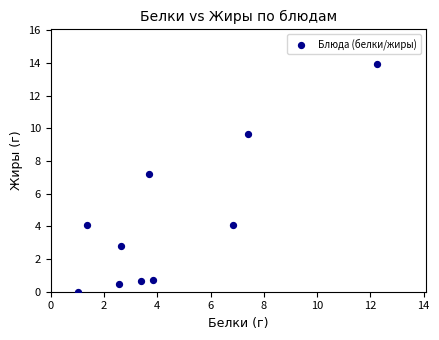

What Y value in the scatter plot is closest to 6?

7.2